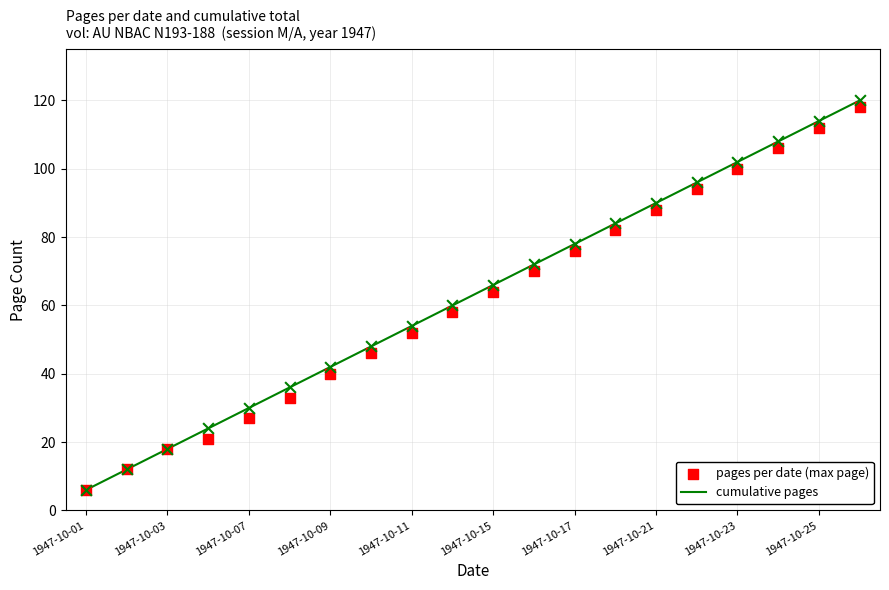

Which series contains the highest Y value?

cumulative pages